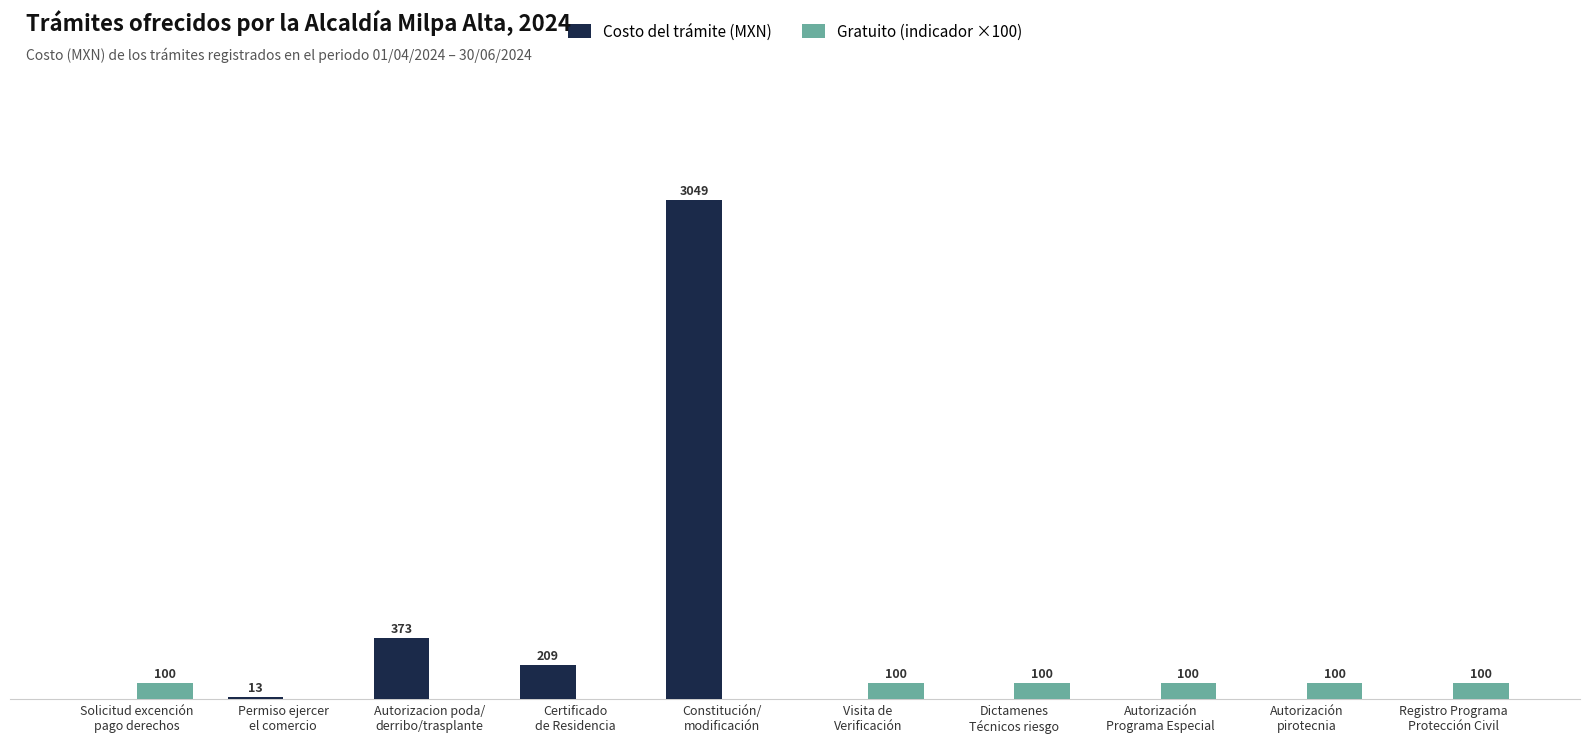

Which series has the largest total across all categories?

Costo del trámite (MXN)